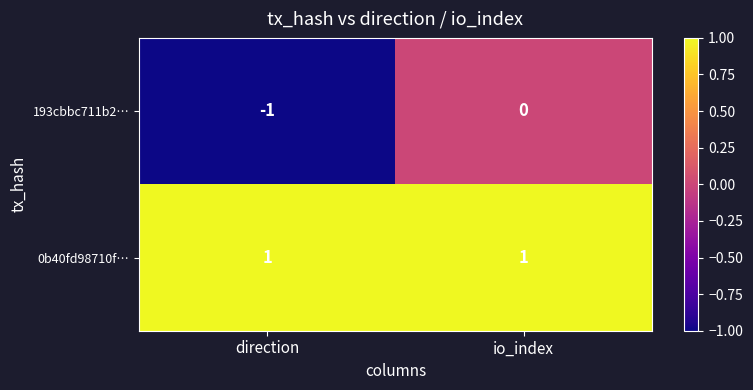

The 193cbbc711b2… series shows 0 at io_index. True or false?

True